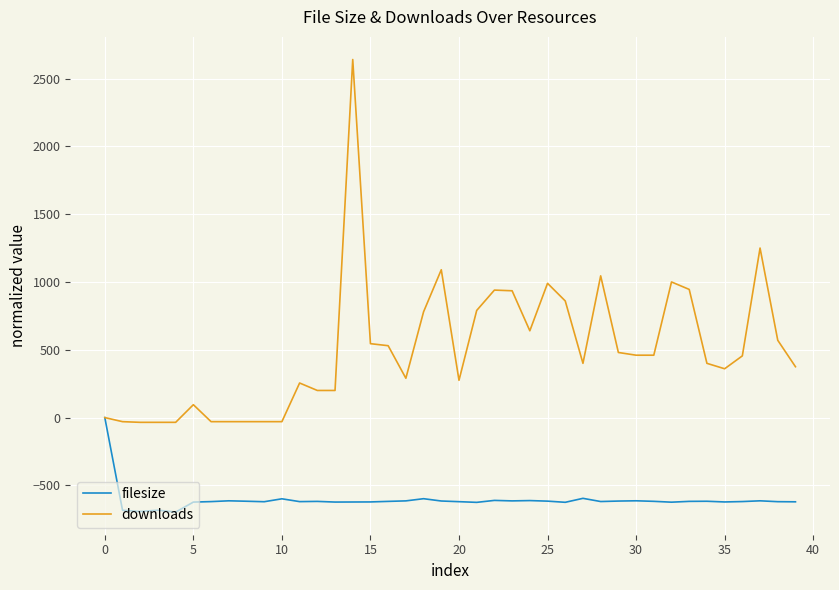

Which series has the widest spread of values?

downloads